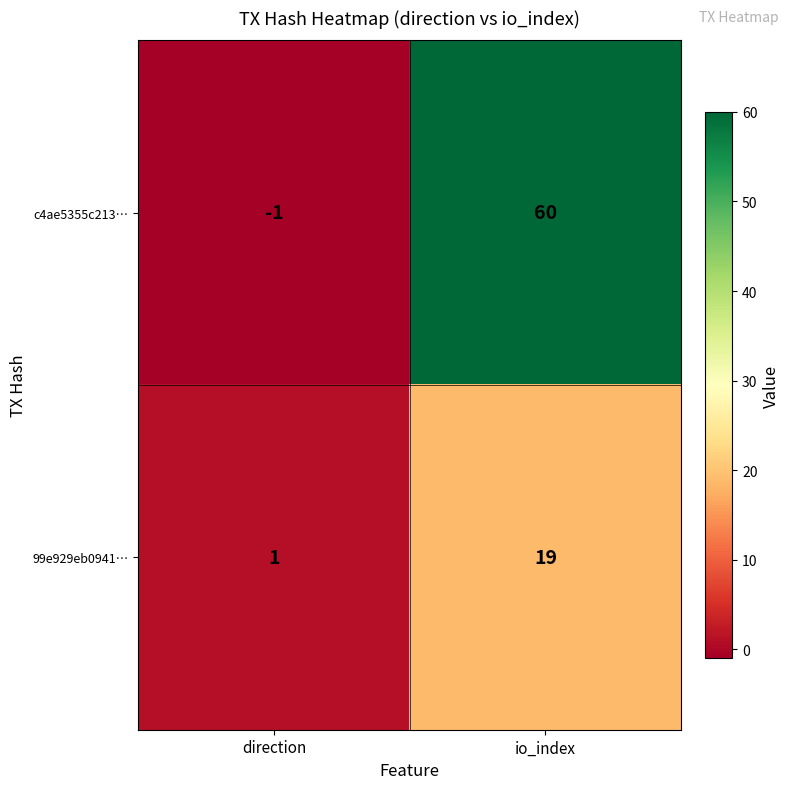

The value of 99e929eb0941… at io_index is 19. True or false?

True